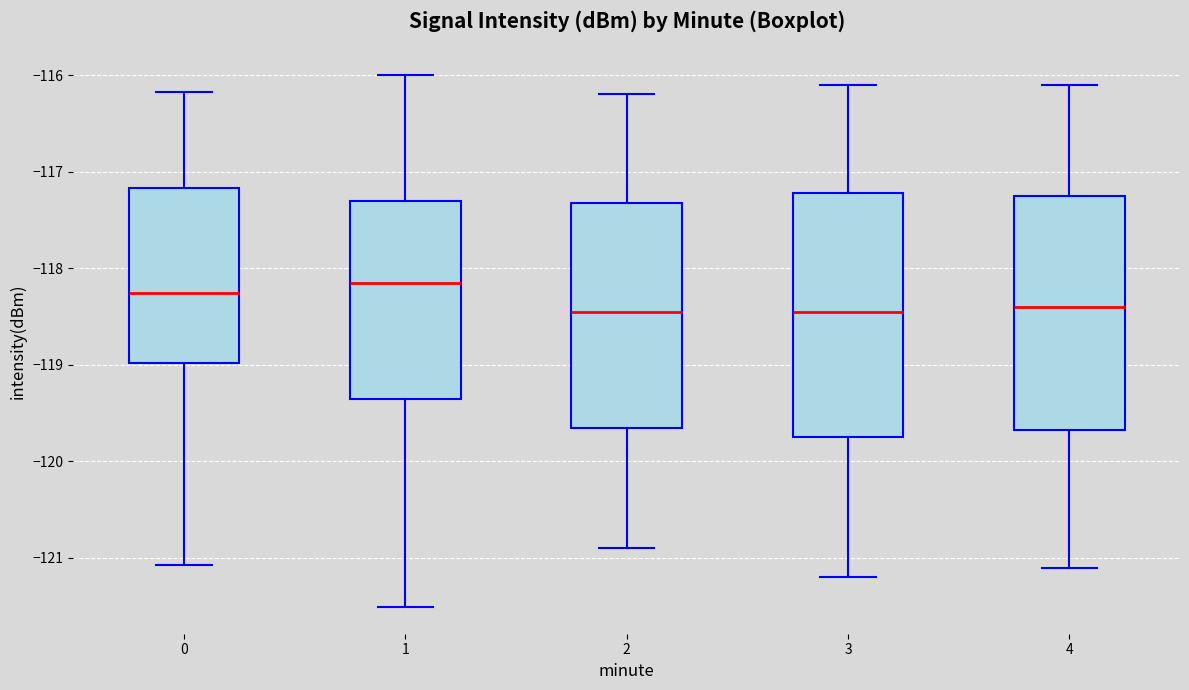

Reading left to right, read every box against the y-axis: the position of its median line, the range the box covers, and the ends of its whiskers. The values are not printed on the chart, so give them approximately, as read against the axis.

0: median -118.3, box -119.0 to -117.2, whiskers -121.1 to -116.2
1: median -118.1, box -119.3 to -117.3, whiskers -121.5 to -116.0
2: median -118.4, box -119.6 to -117.3, whiskers -120.9 to -116.2
3: median -118.4, box -119.7 to -117.2, whiskers -121.2 to -116.1
4: median -118.4, box -119.7 to -117.2, whiskers -121.1 to -116.1